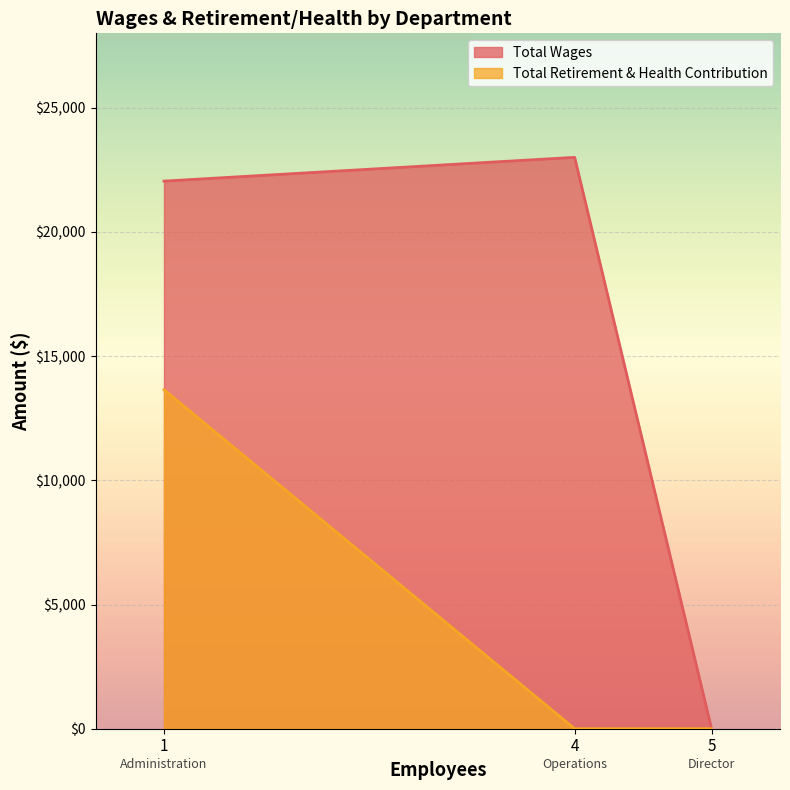

Is the value of Total Retirement & Health Contribution at 5 greater than the value of Total Wages at 4?

No